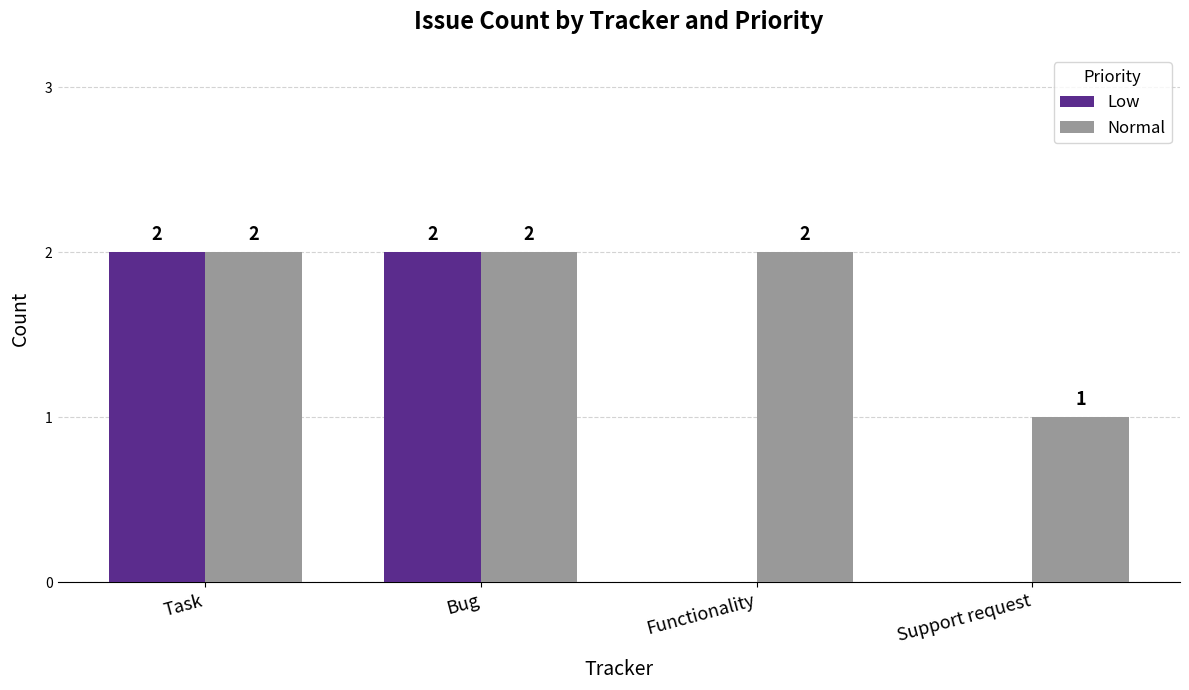

Are the bars horizontal?

No